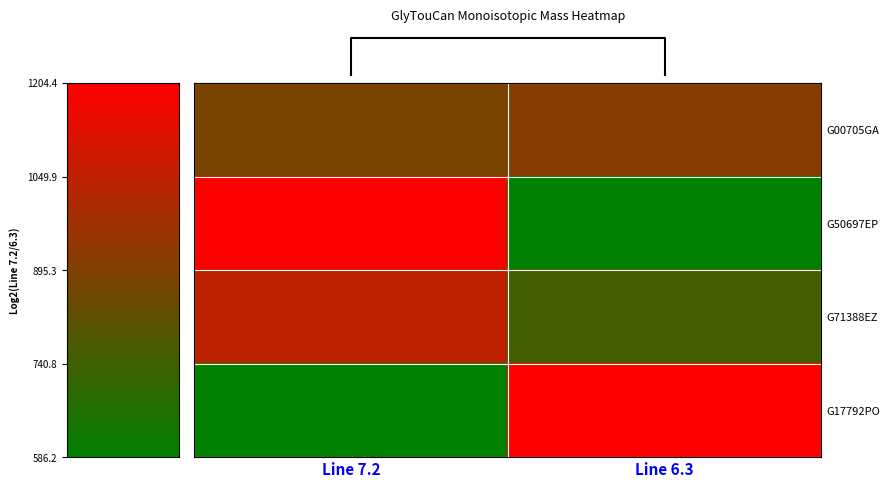

How many series are shown in this chart?

4